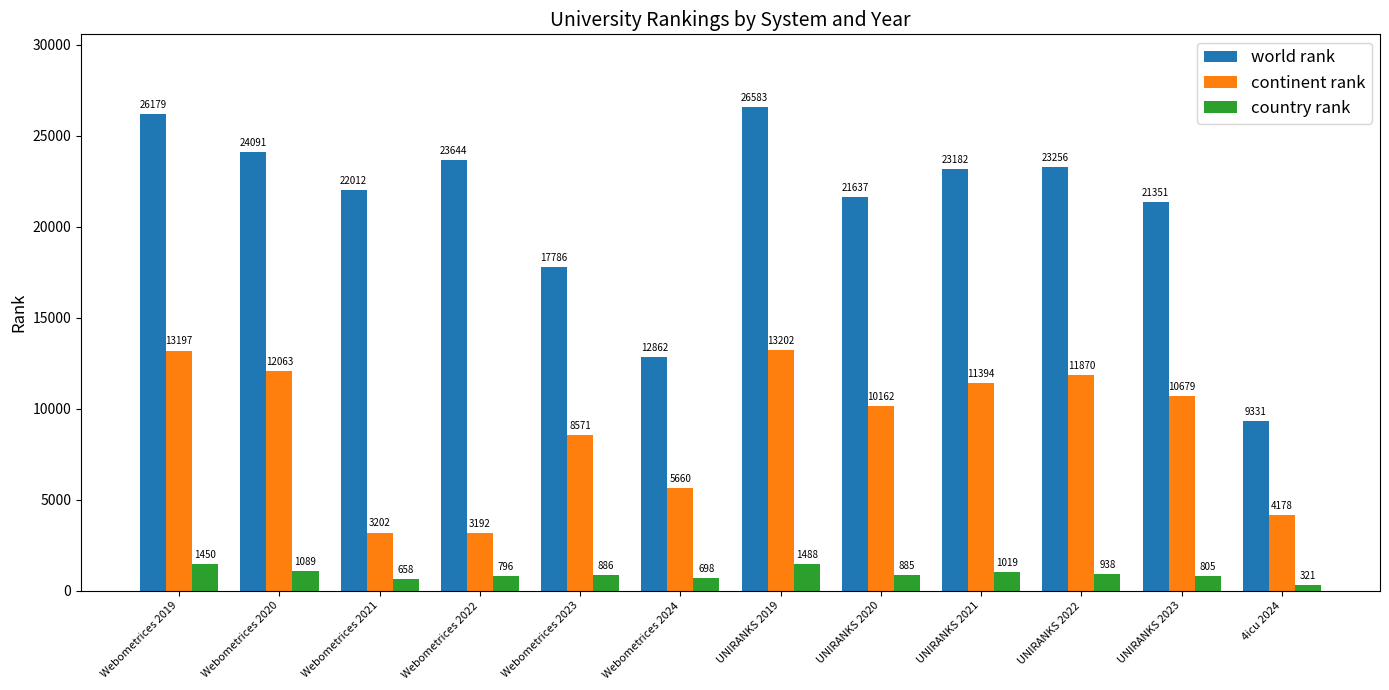

List the series in order of their overall mean, highest first.

world rank, continent rank, country rank